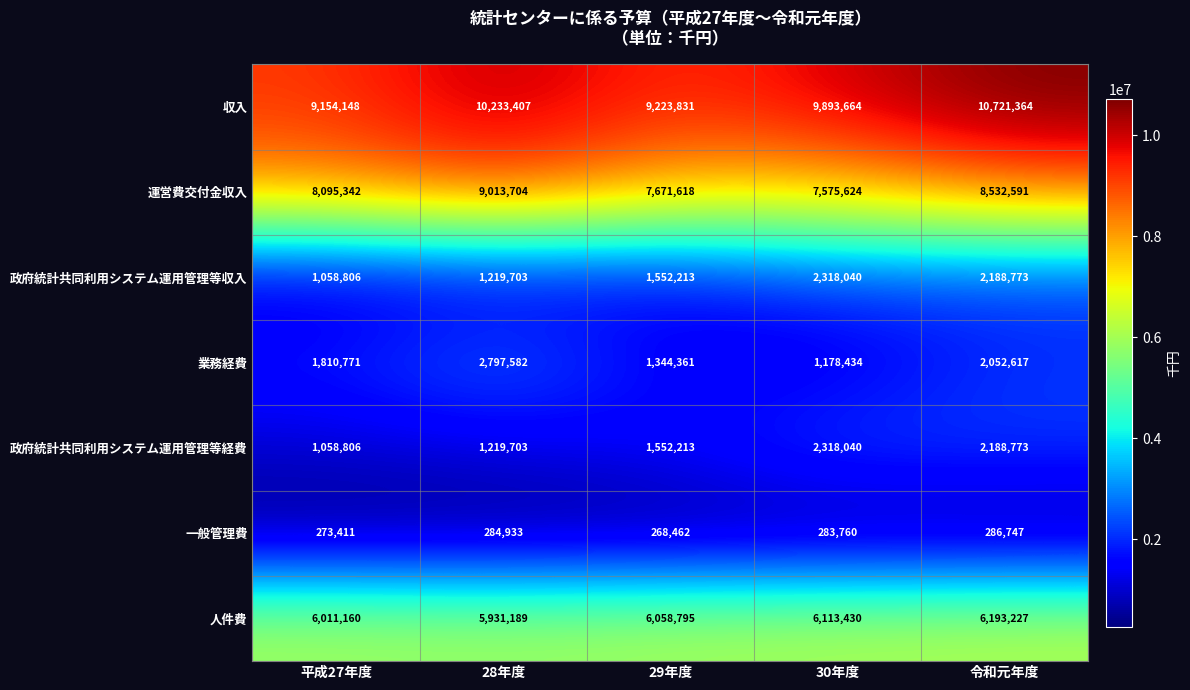

Is the value of 政府統計共同利用システム運用管理等収入 at 令和元年度 greater than the value of 人件費 at 平成27年度?

No